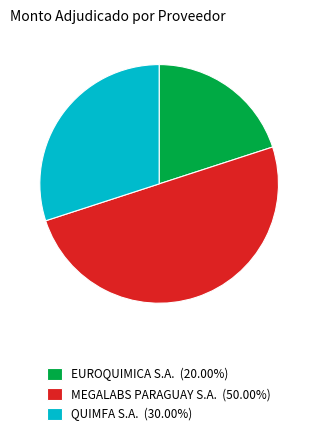

Is the sum of EUROQUIMICA S.A. (20.00%) and MEGALABS PARAGUAY S.A. (50.00%) greater than half?

Yes